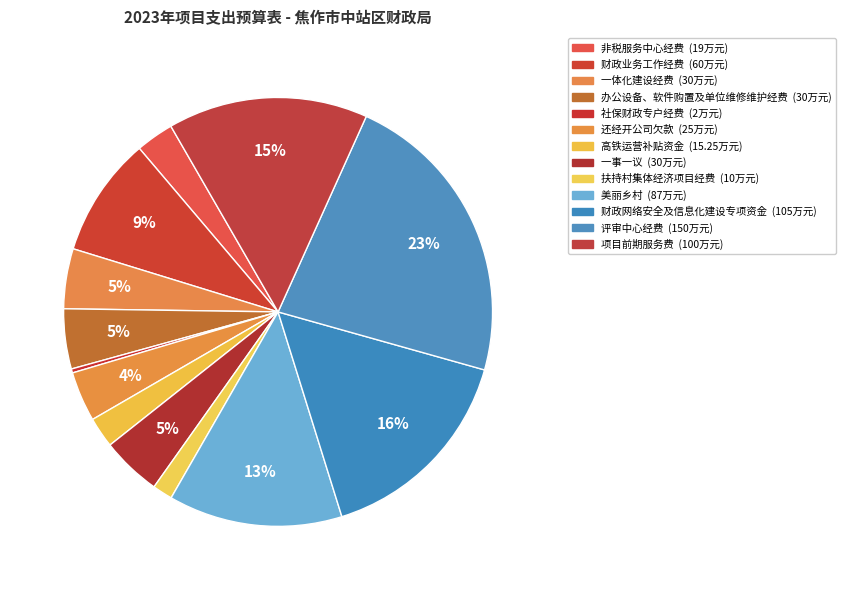

Rank the categories by value from highest to lowest.

评审中心经费, 财政网络安全及信息化建设专项资金, 项目前期服务费, 美丽乡村, 财政业务工作经费, 一体化建设经费, 办公设备、软件购置及单位维修维护经费, 一事一议, 还经开公司欠款, 非税服务中心经费, 高铁运营补贴资金, 扶持村集体经济项目经费, 社保财政专户经费